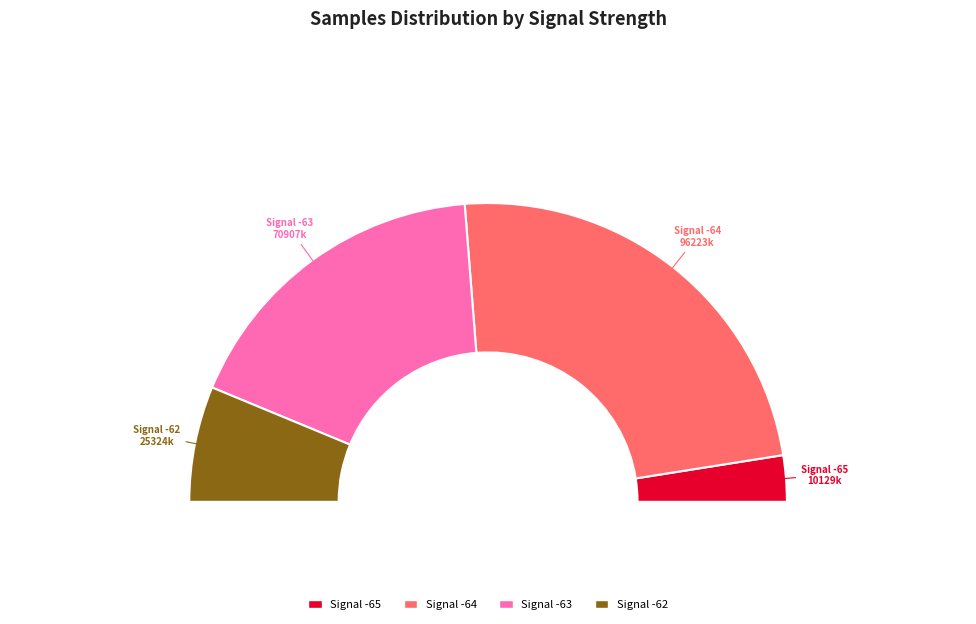

Is 34 the majority of the pie?

No